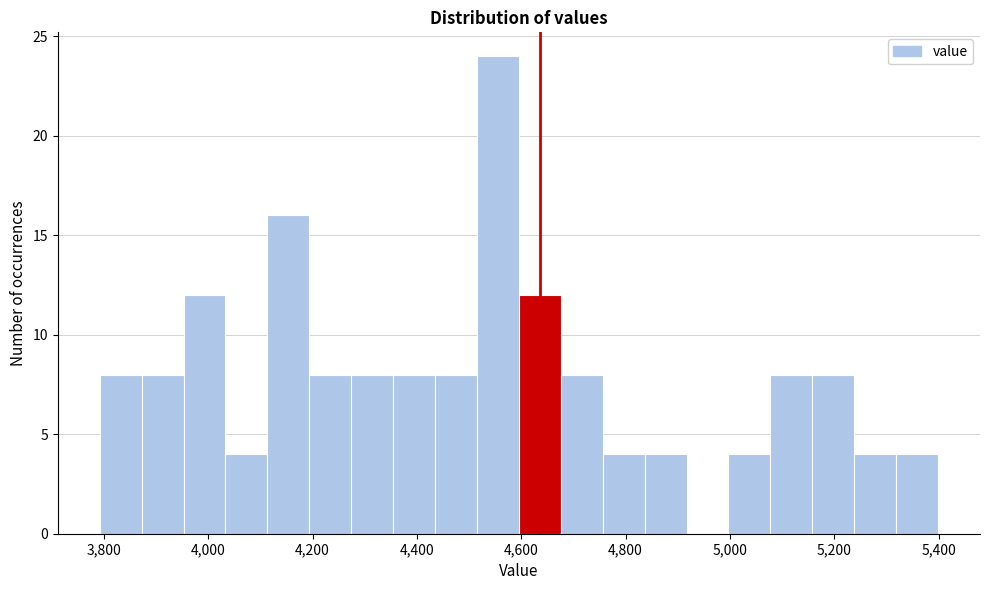

How tall is the bar that spans 4440 to 4520 on the x-axis? Neither the bar edges nor the heights are printed on the chart, so give them approximately, as read against the axes.

8